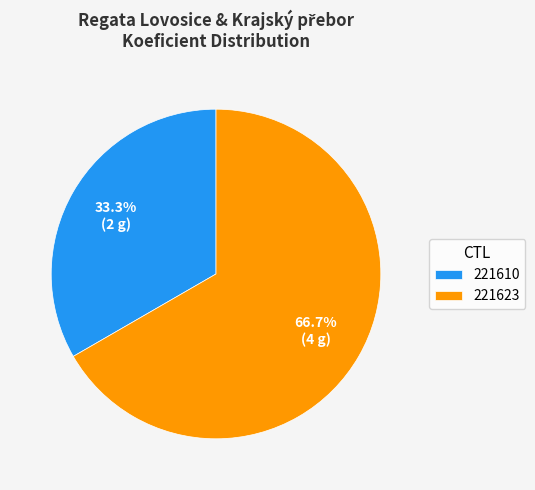

To the nearest percent, what percentage of the pie is 221610?

33%